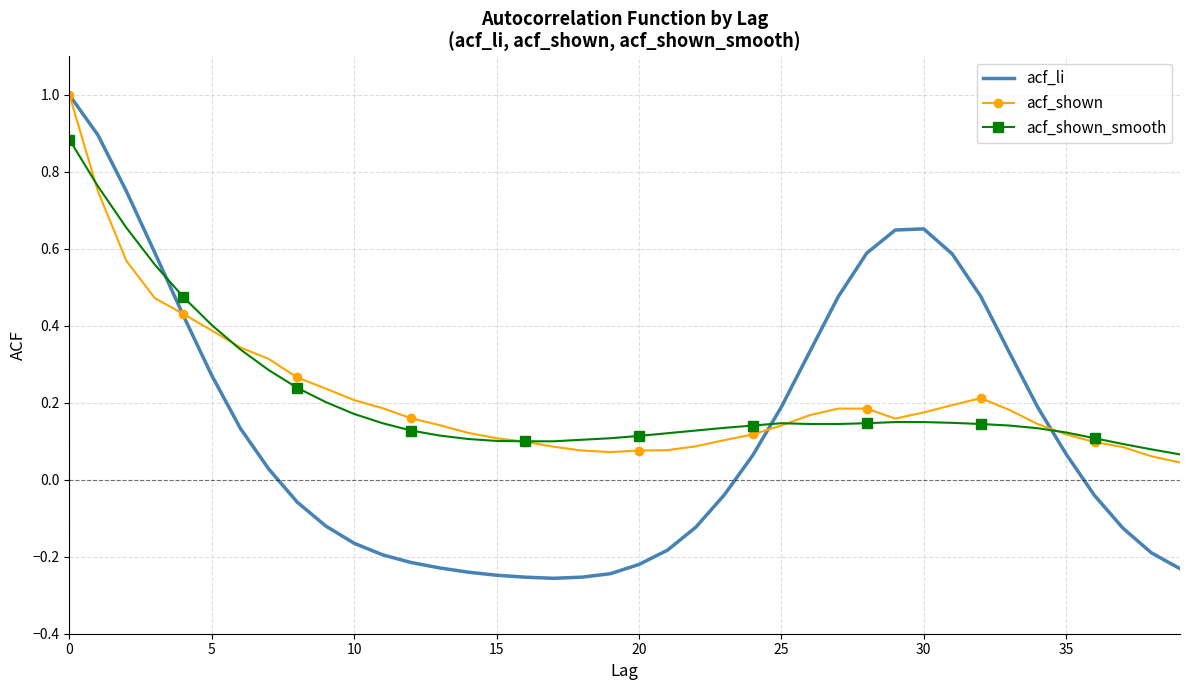

What is the greatest value displayed?

1.0